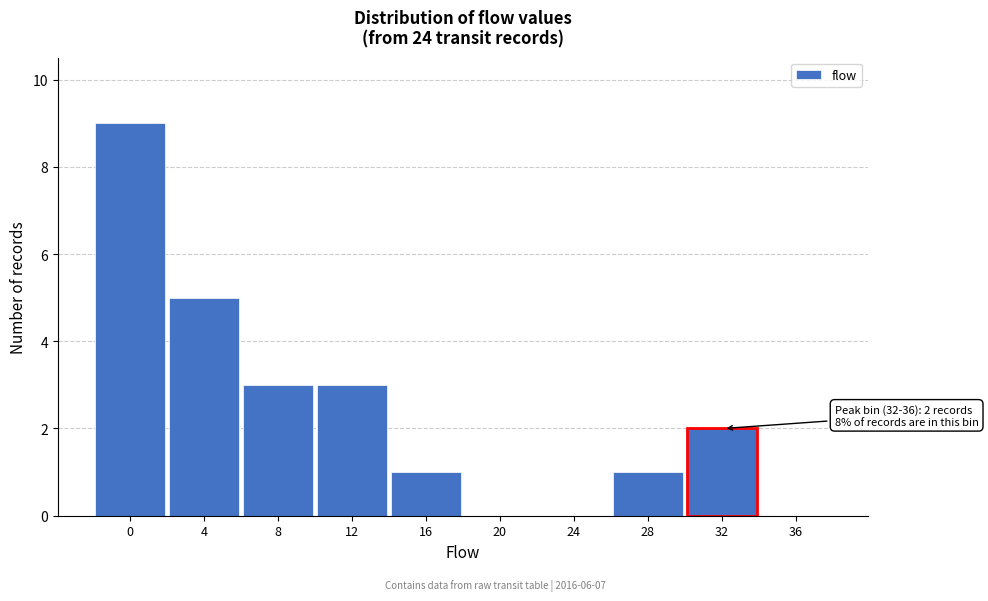

Reading left to right, what are all the values shown in this chart?

0=9	4=5	8=3	12=3	16=1	20=0	24=0	28=1	32=2	36=0